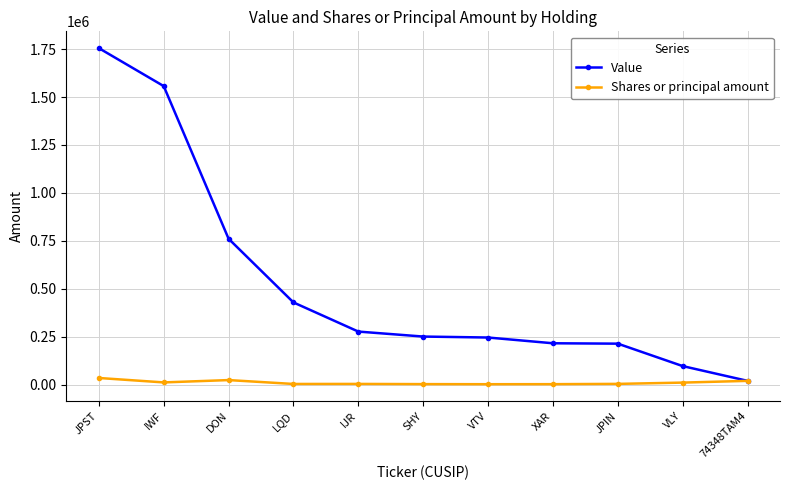

What position from the left is DON?

3